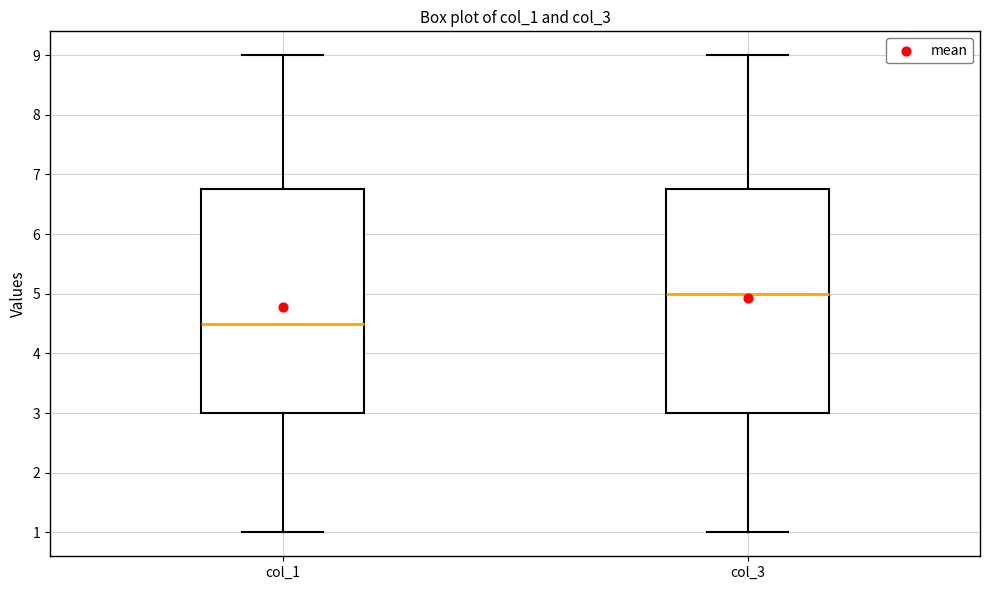

Reading left to right, transcribe this box plot: for each box, give where its median line is, the range the box spans, and where its two whiskers end, as read against the y-axis. The values are not printed on the chart, so give them approximately, as read against the axis.

col_1: median 4.5, box 3.0 to 6.8, whiskers 1.0 to 9.0
col_3: median 5.0, box 3.0 to 6.8, whiskers 1.0 to 9.0